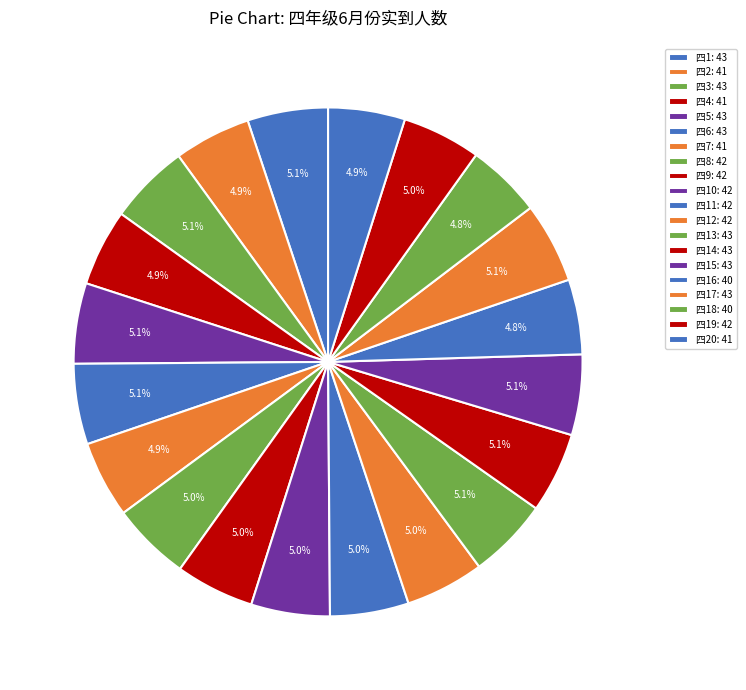

Count the number of slices in the pie.

20